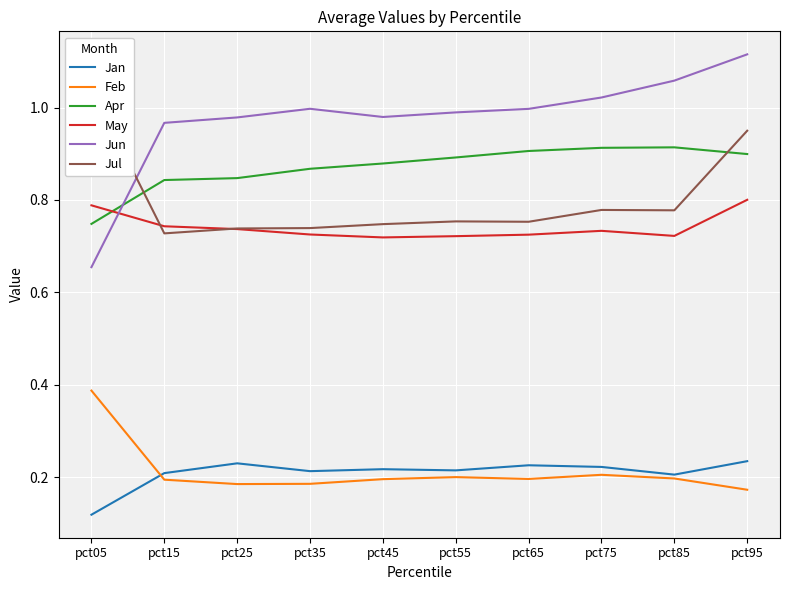

Between pct65 and pct35, which is larger?

pct65